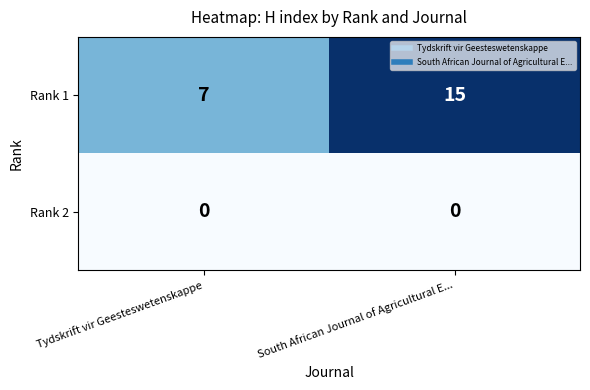

At which category is the sum across all series the highest?

South African Journal of Agricultural E...